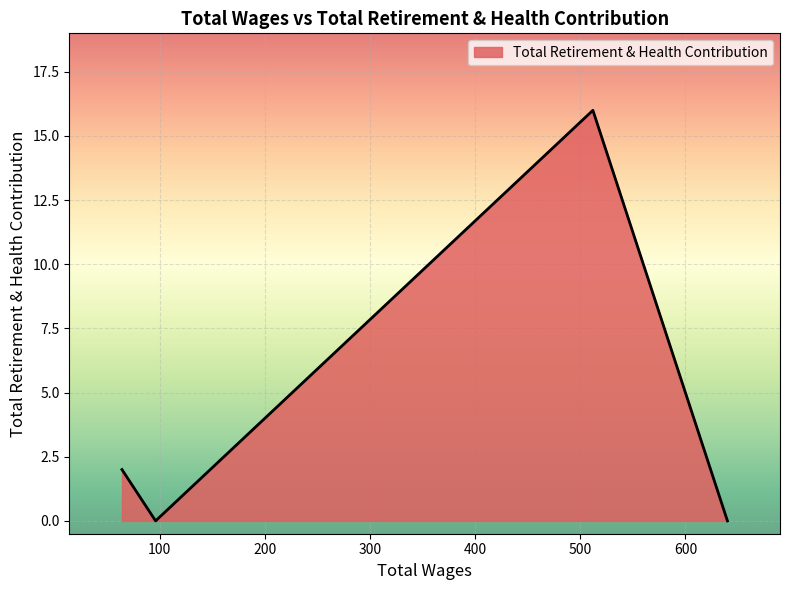

What is the sum of all values?

18